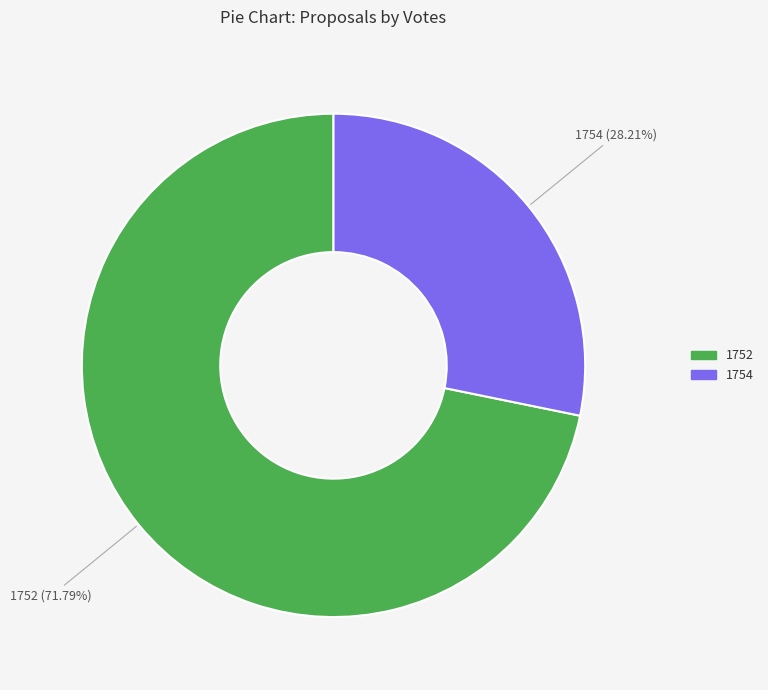

Is there a majority slice in this chart?

Yes